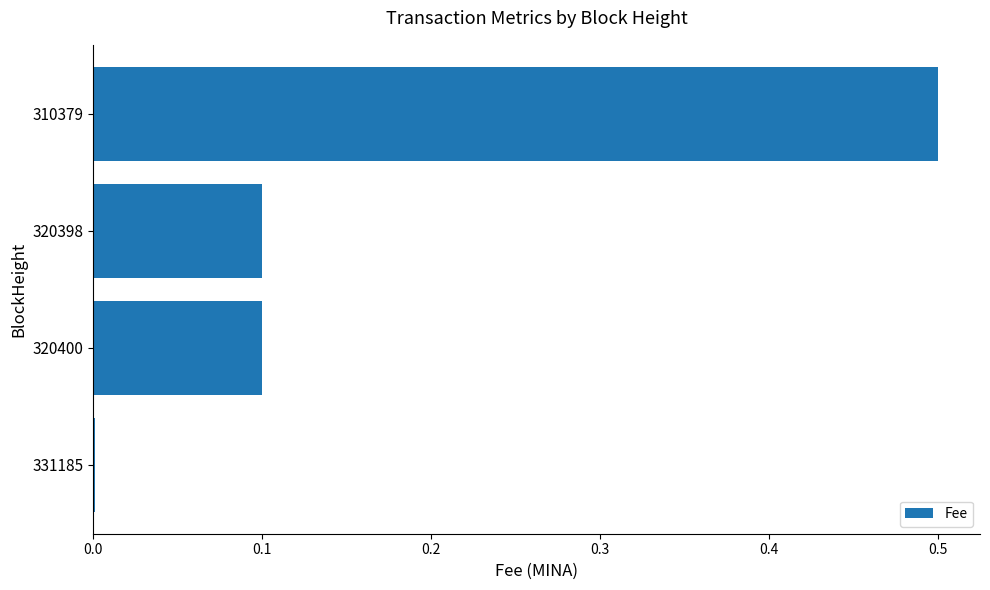

Which category has the highest value across all series?

310379